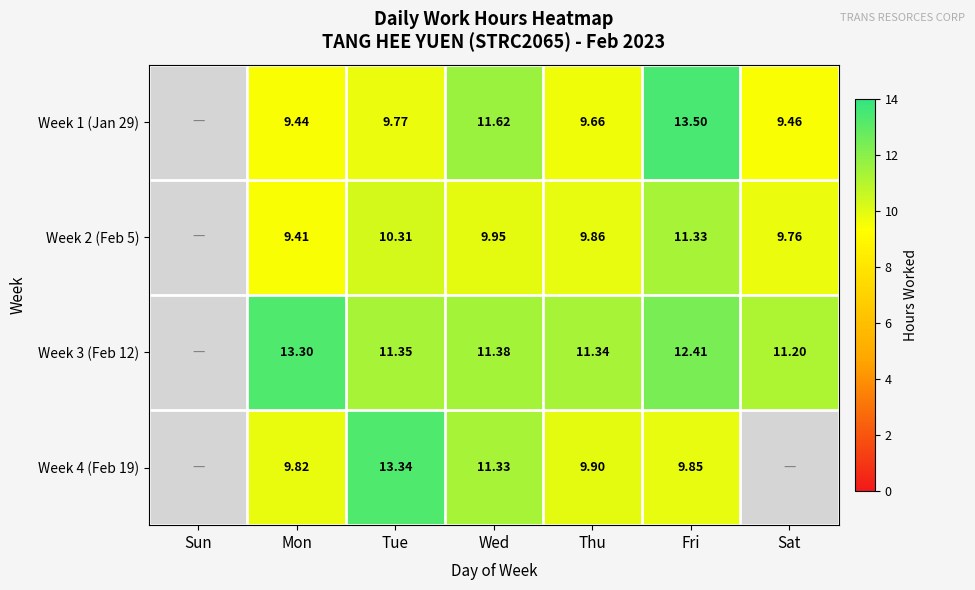

What is the sum of the Week 4 (Feb 19) values at Thu and Fri?

19.8